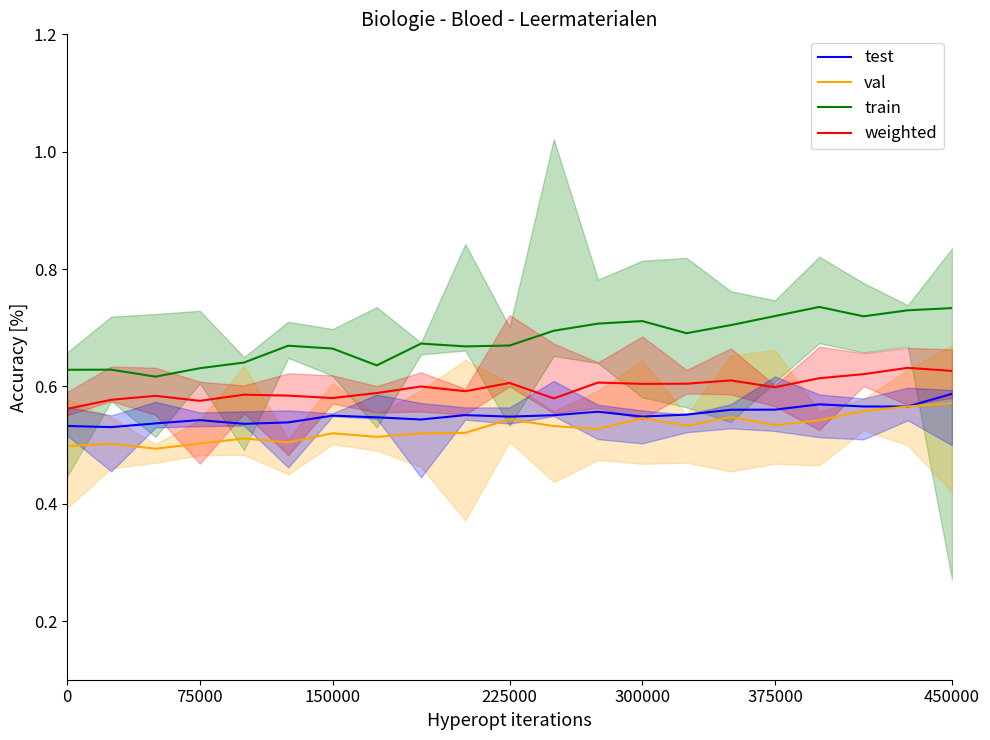

At 19, list the series in order from largest to smallest.

train, weighted, val, test